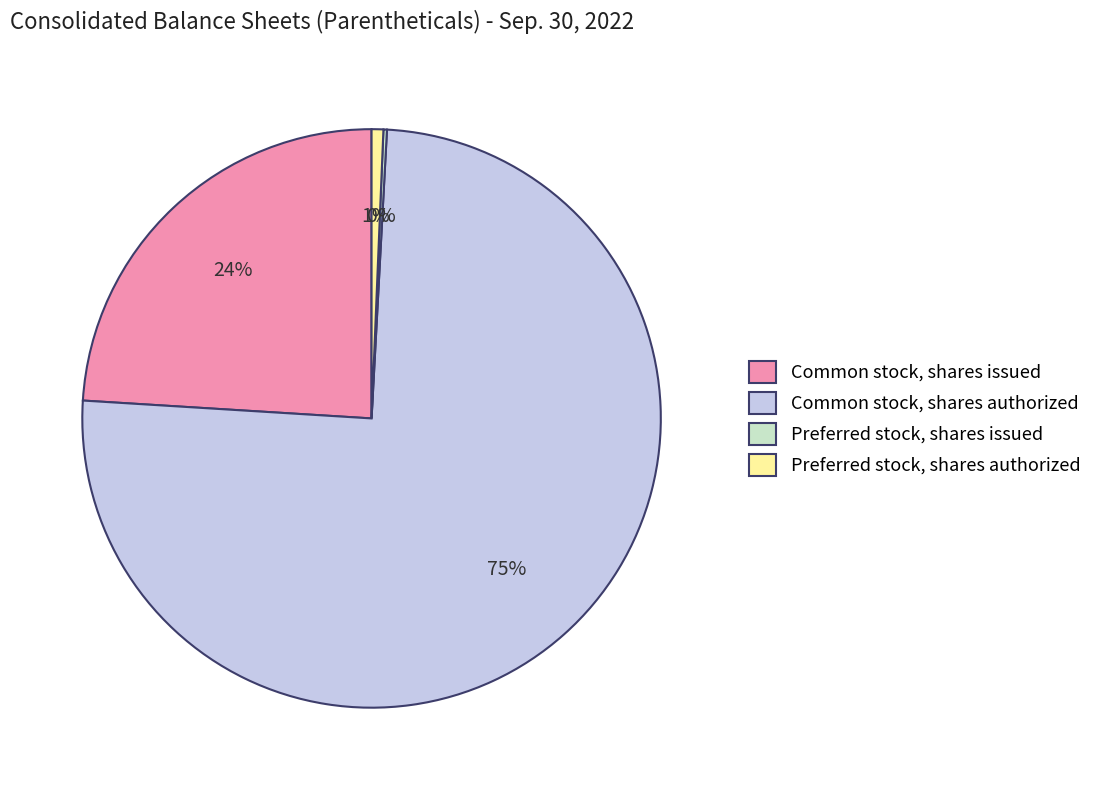

Which has a higher value, Common stock, shares authorized or Common stock, shares issued?

Common stock, shares authorized